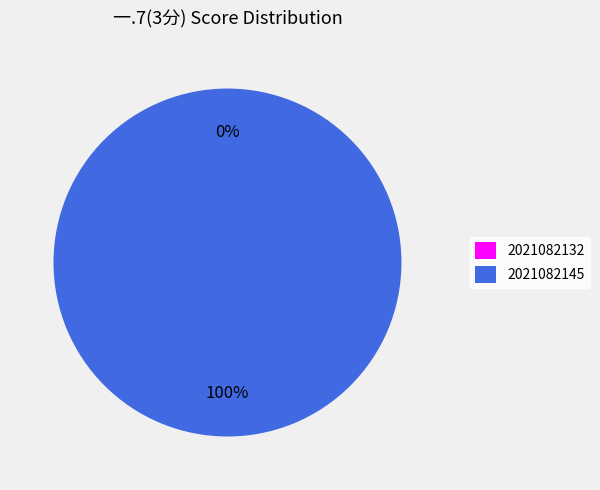

Is the sum of 2021082145 and 2021082132 greater than half?

Yes